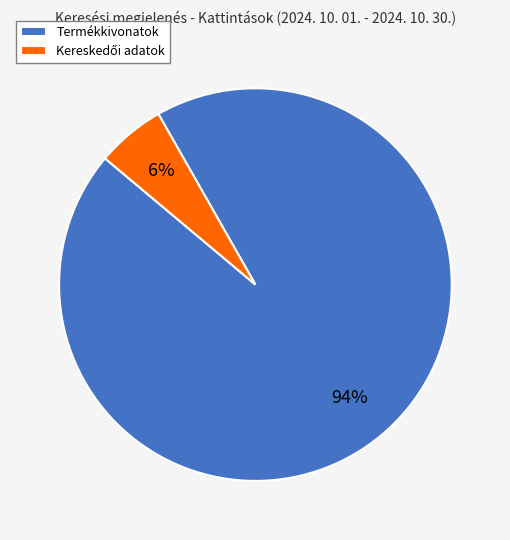

Is it true that Termékkivonatok is 81% of the pie?

False